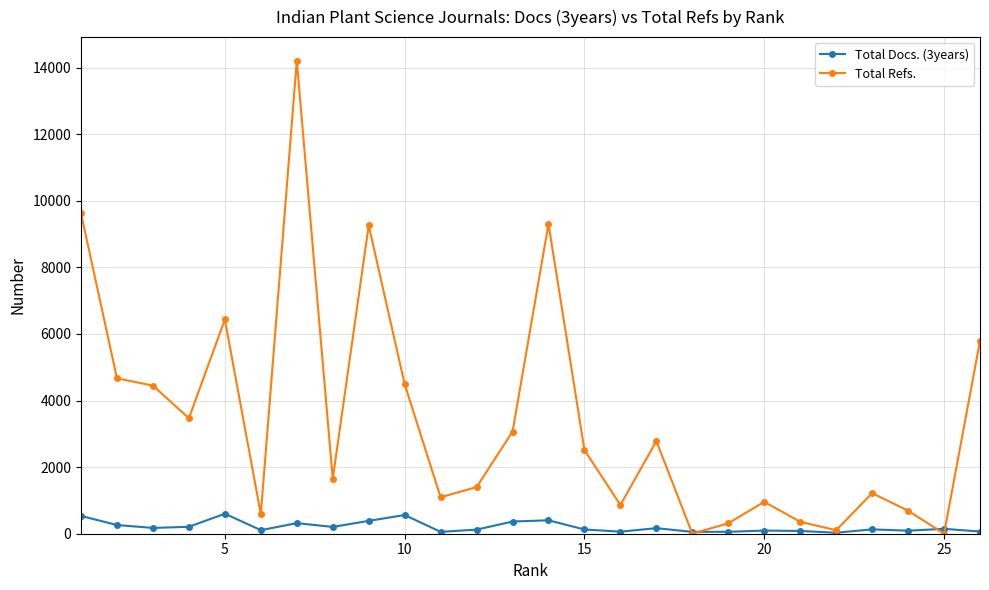

What is the greatest value displayed?

14206